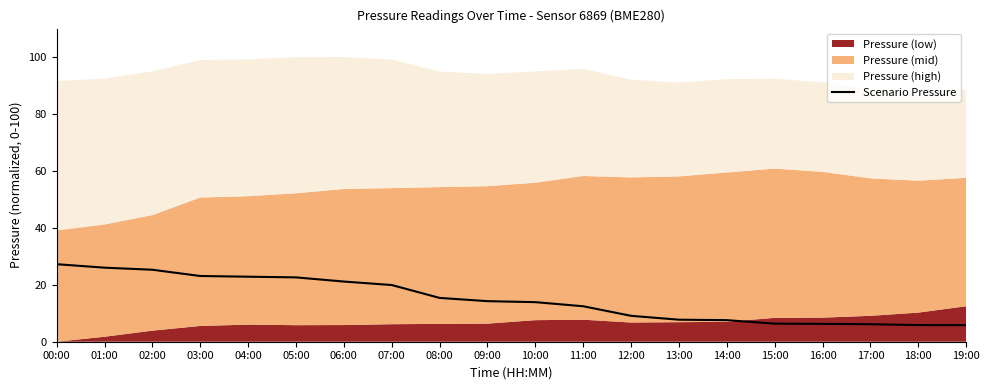

What position from the left is 05:00?

6